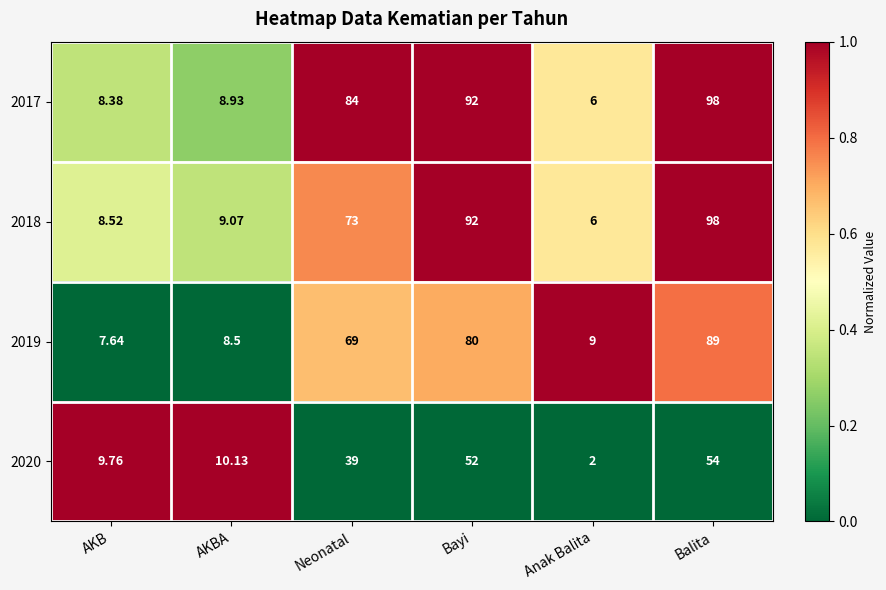

At which label does 2020 reach its peak?

Balita